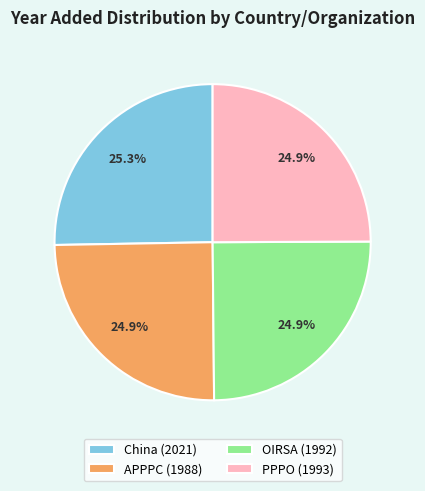

How much of the chart is everything except OIRSA (1992)?

75.1%